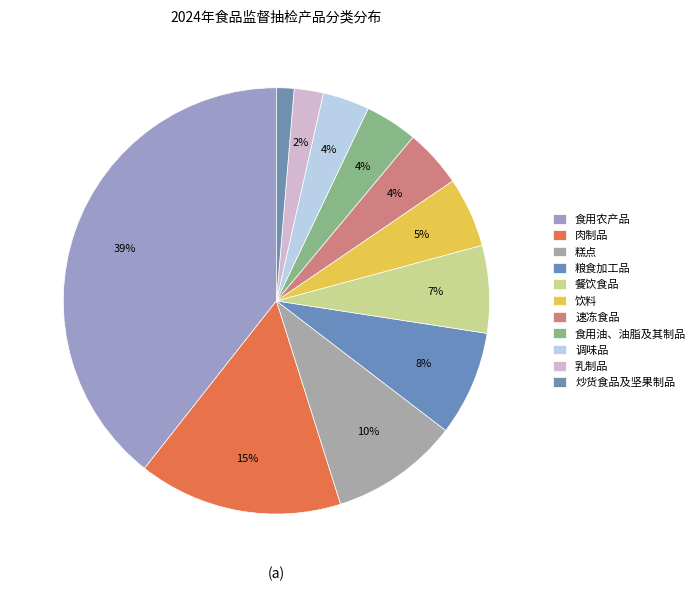

Rank the categories by value from lowest to highest.

炒货食品及坚果制品, 乳制品, 调味品, 食用油、油脂及其制品, 速冻食品, 饮料, 餐饮食品, 粮食加工品, 糕点, 肉制品, 食用农产品